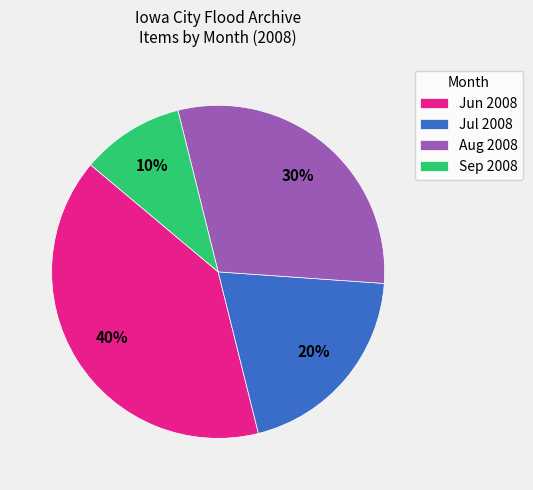

Is there any slice that represents more than half of the pie?

No